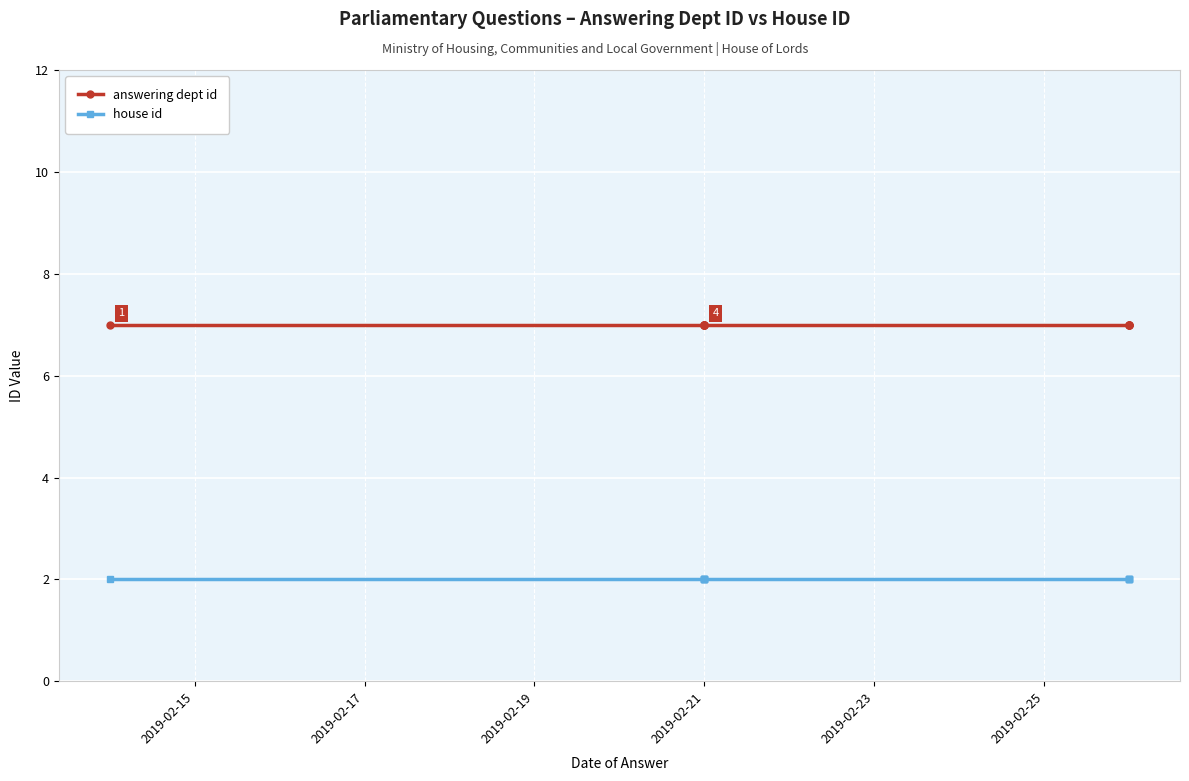

True or false: answering dept id and house id intersect in this chart.

False